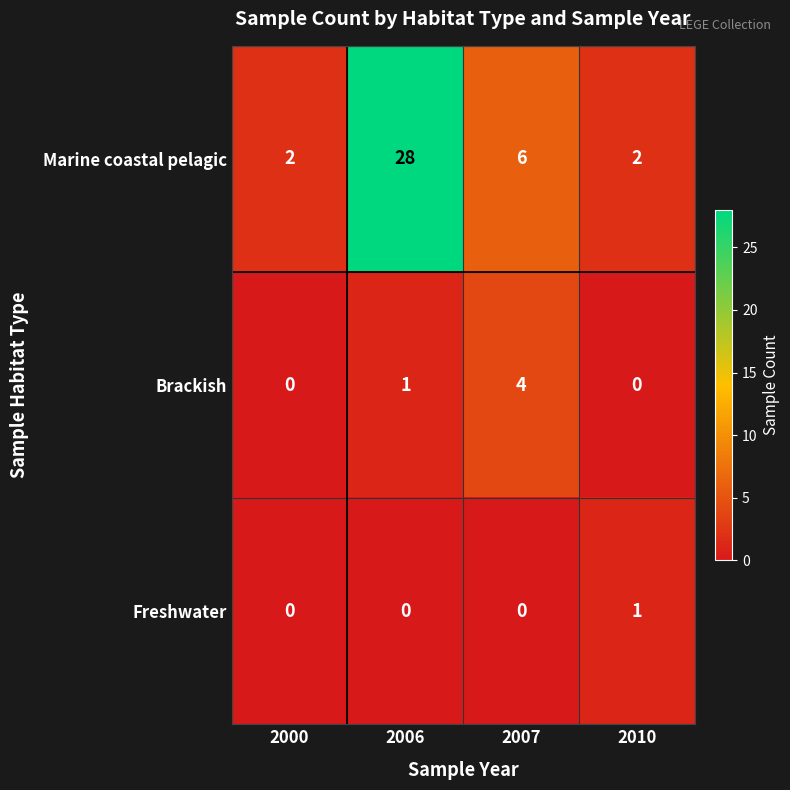

Is it true that Brackish equals 0 at 2010?

True